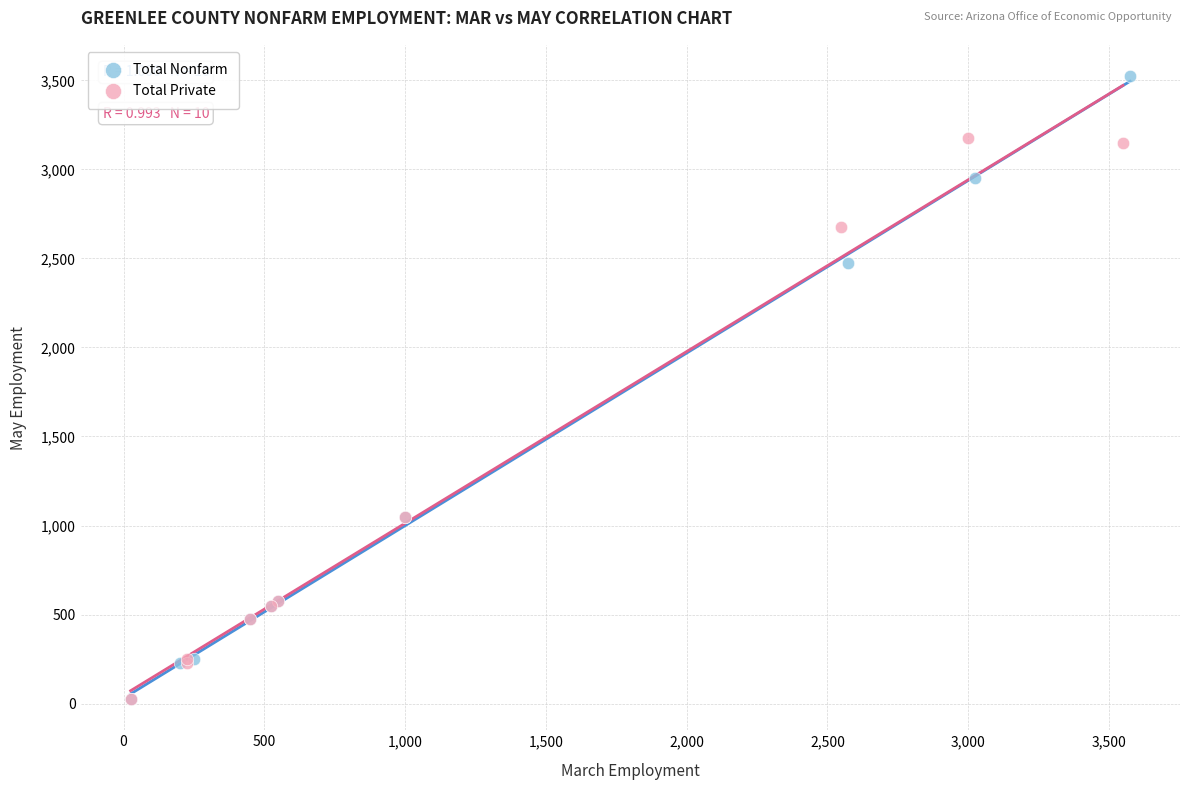

Which series contains the highest Y value?

Total Nonfarm